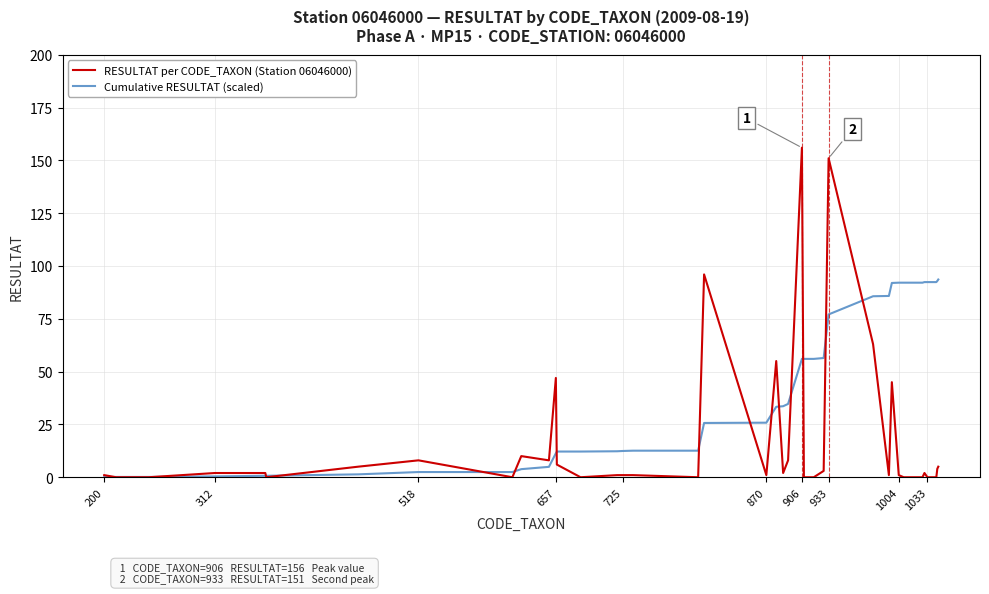

Which series has the largest total across all categories?

Cumulative RESULTAT (scaled)